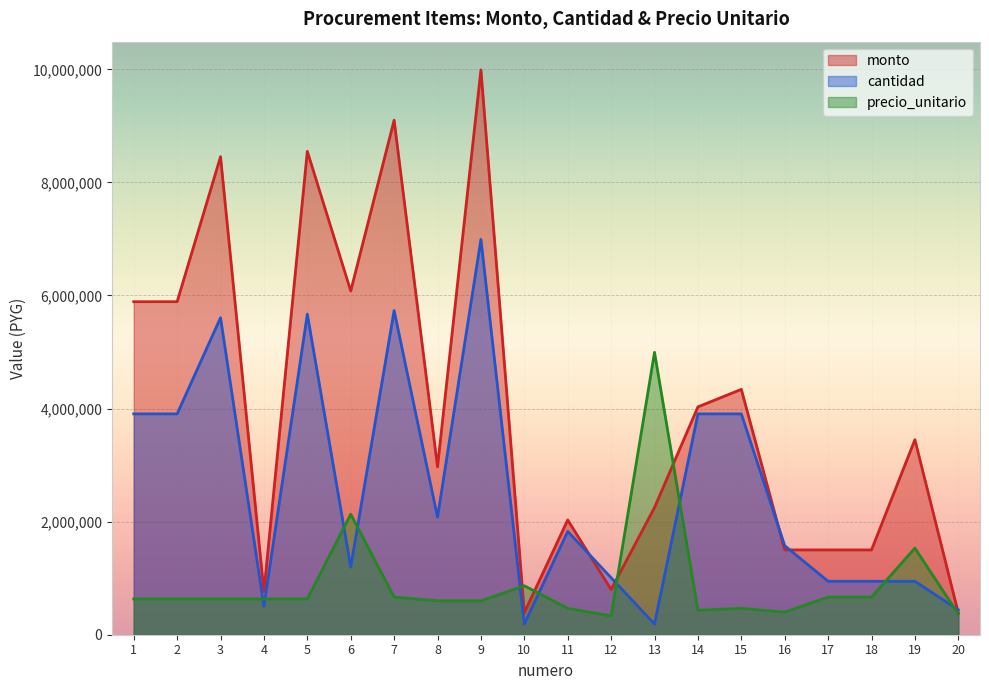

What is the difference between the second highest and second lowest values in the cantidad series?

5544000.0